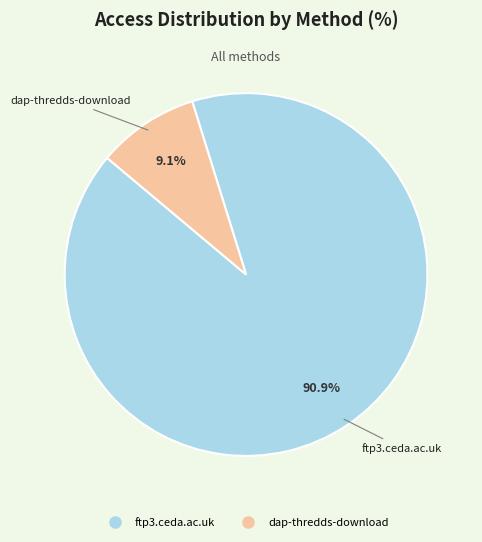

Which category has the biggest portion of the pie?

ftp3.ceda.ac.uk